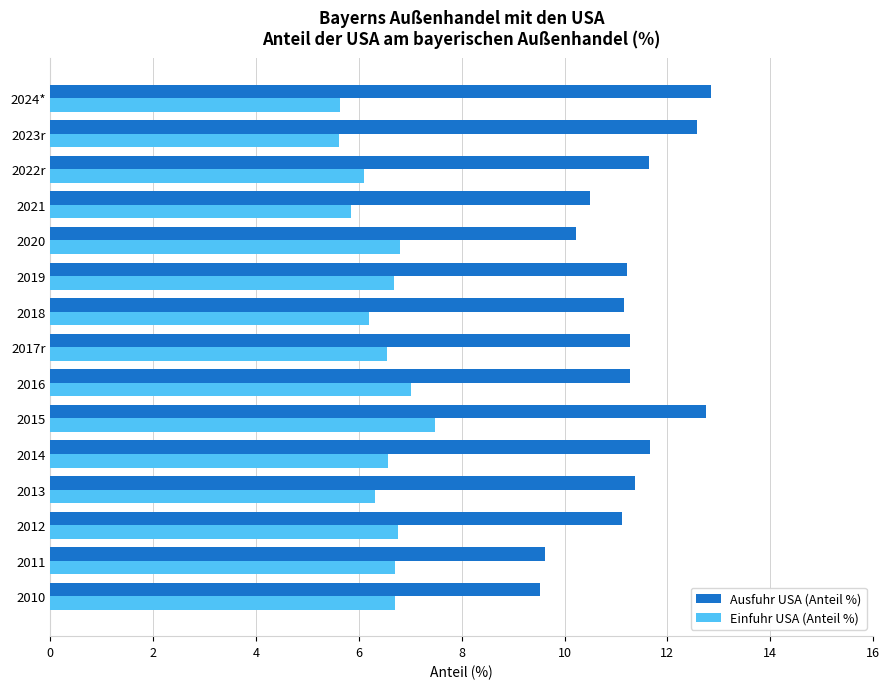

Which series has the widest spread of values?

Ausfuhr USA (Anteil %)